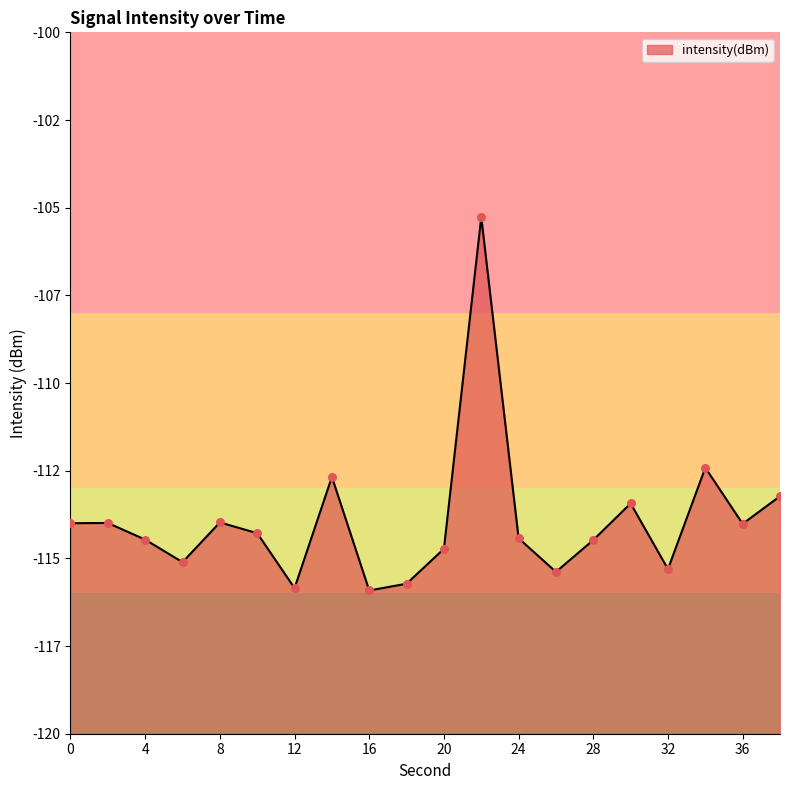

What is the change in value from 0 to 38?

+0.8